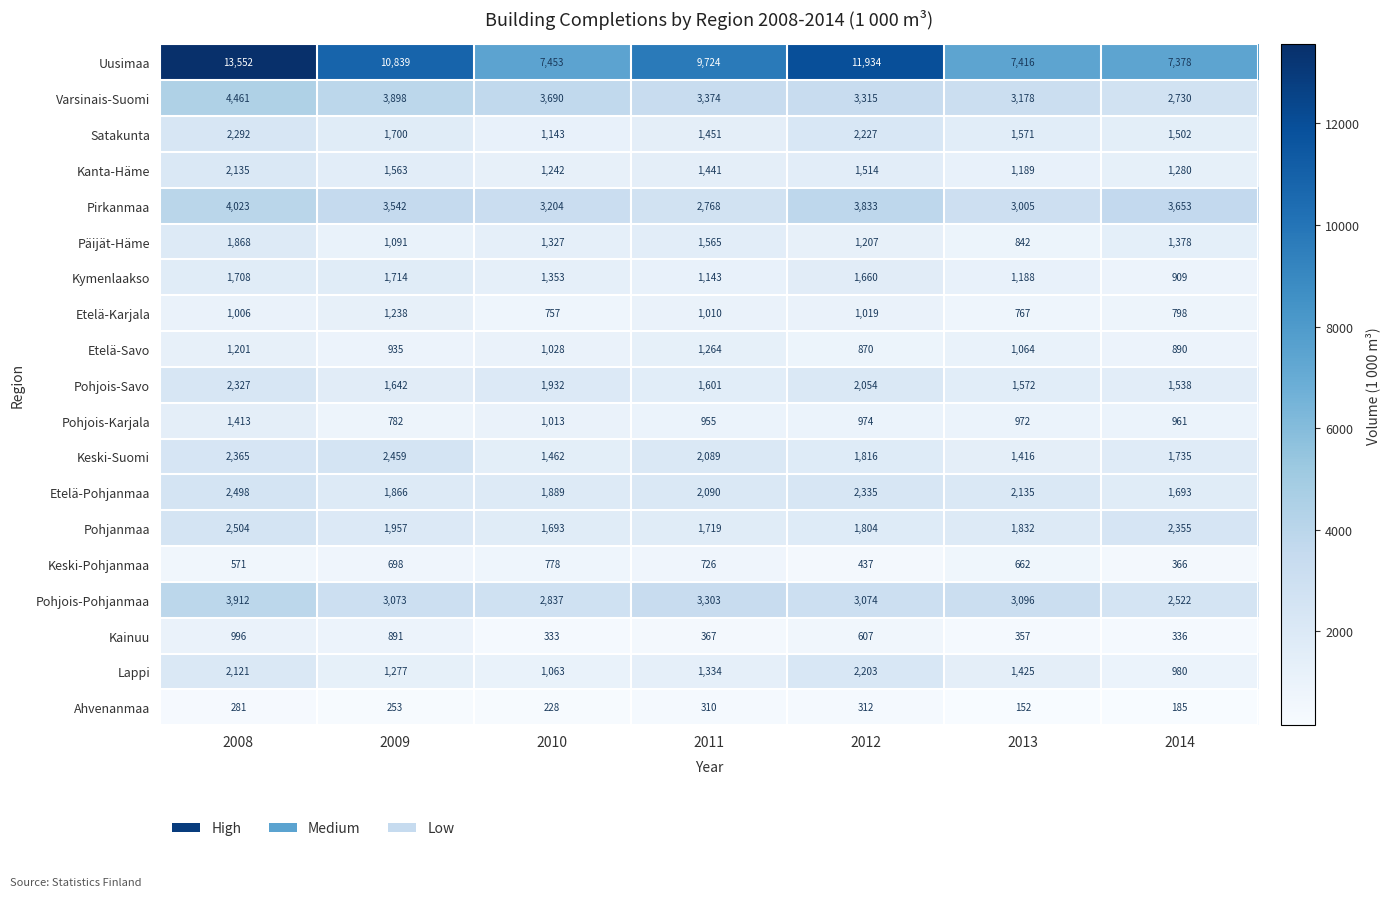

Which series changed the most between 2008 and 2013?

Uusimaa